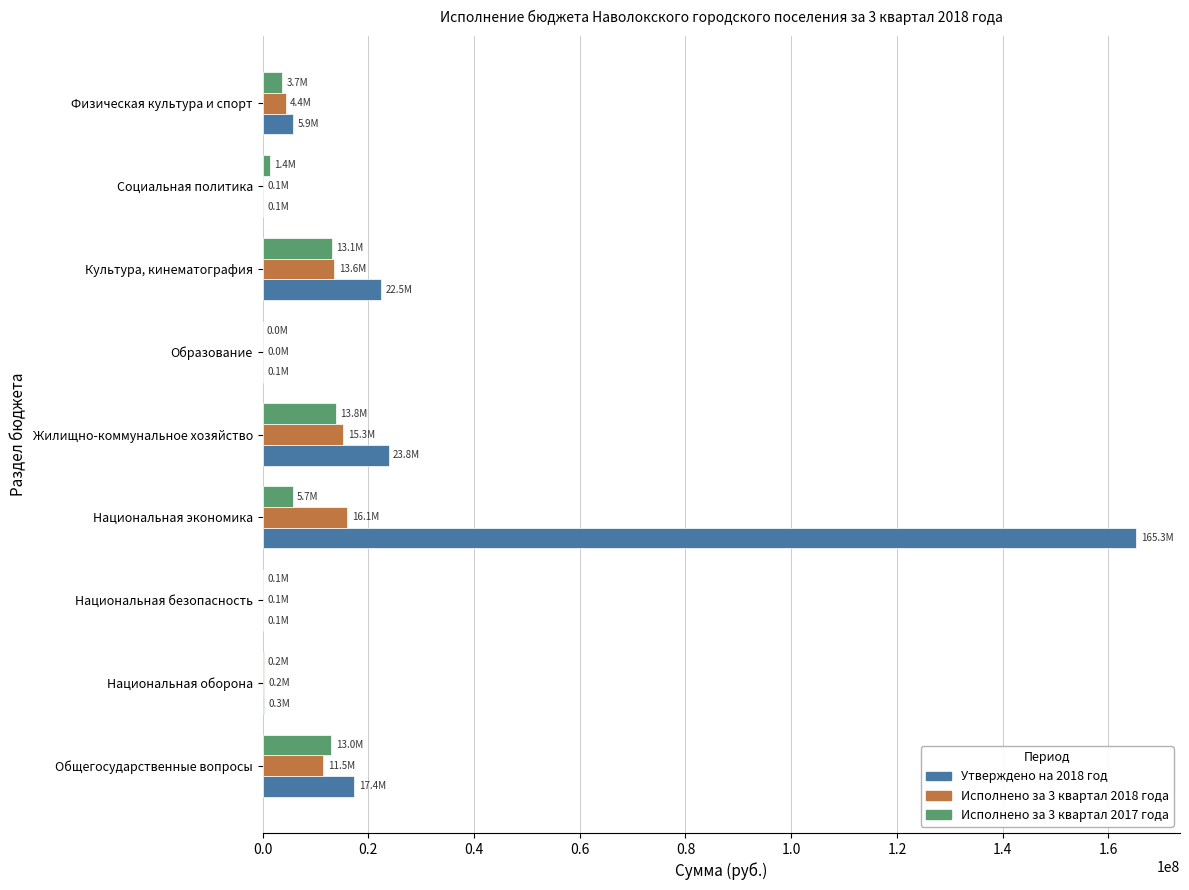

The value of Исполнено за 3 квартал 2018 года at Культура, кинематография is 7182956.0. True or false?

False